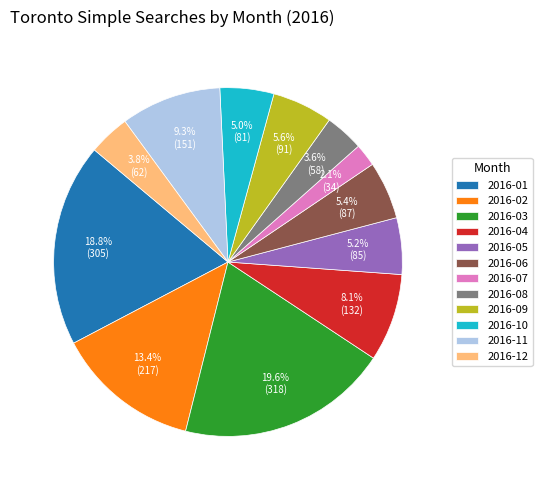

Does 2016-01 represent more than half of the total?

No